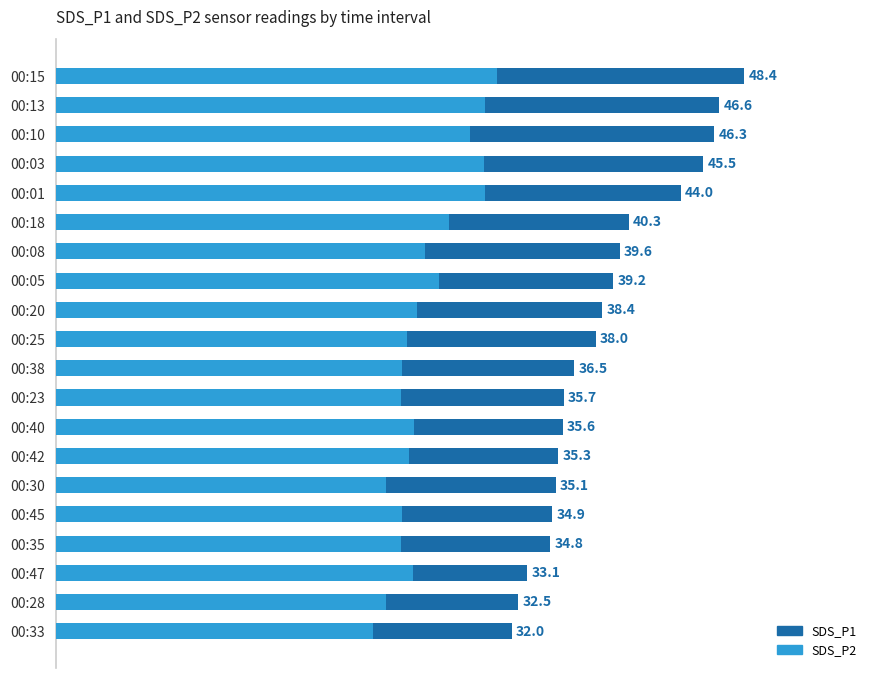

What is the sum of all SDS_P2 values?

522.1